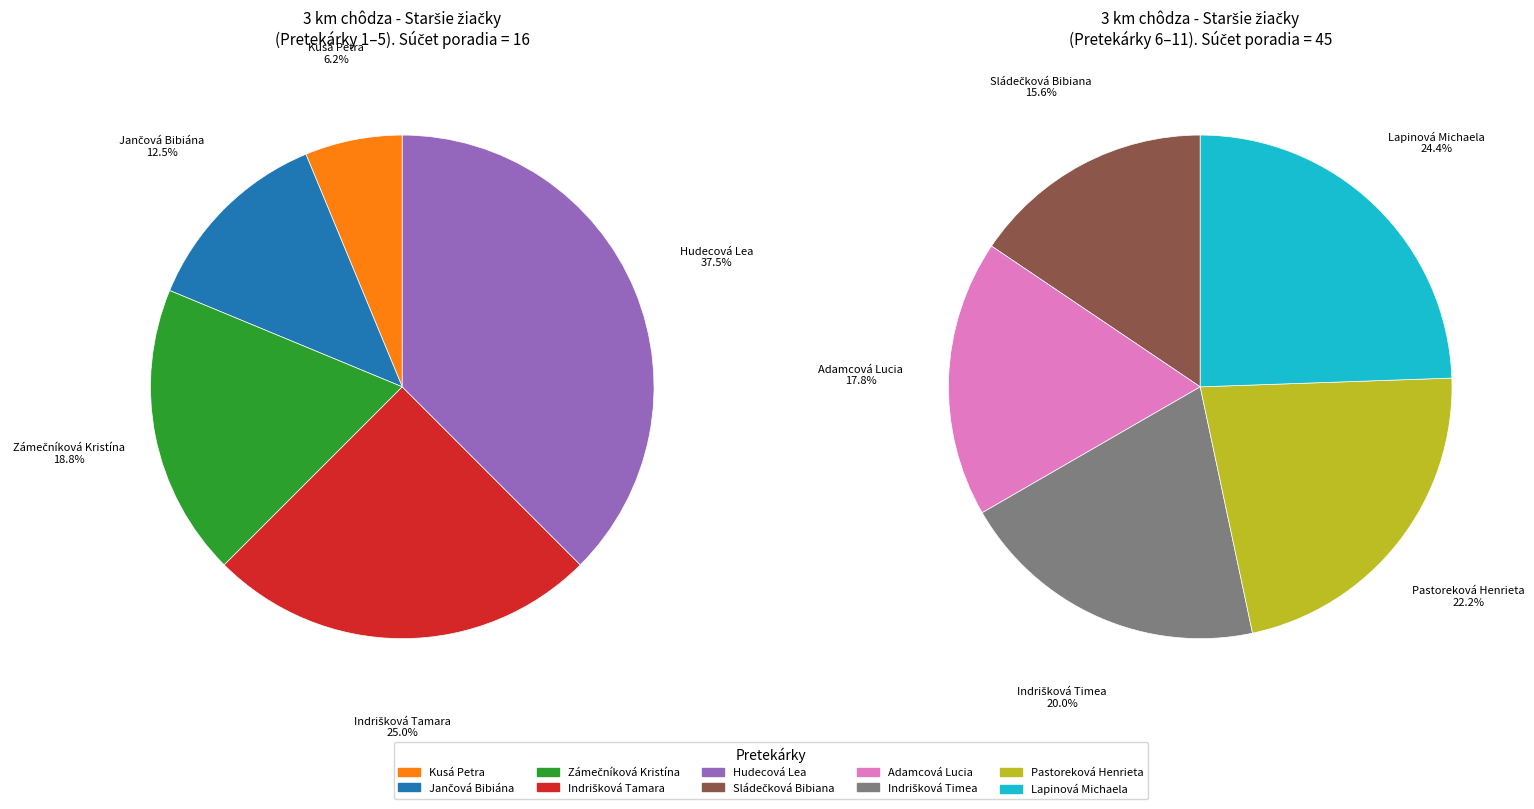

Which has a higher value, Zámečníková Kristína or Kusá Petra?

Zámečníková Kristína